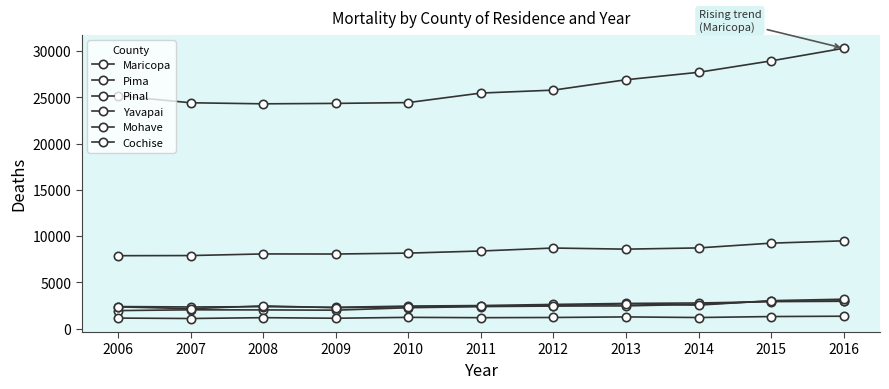

How many categories are shown in the chart?

11